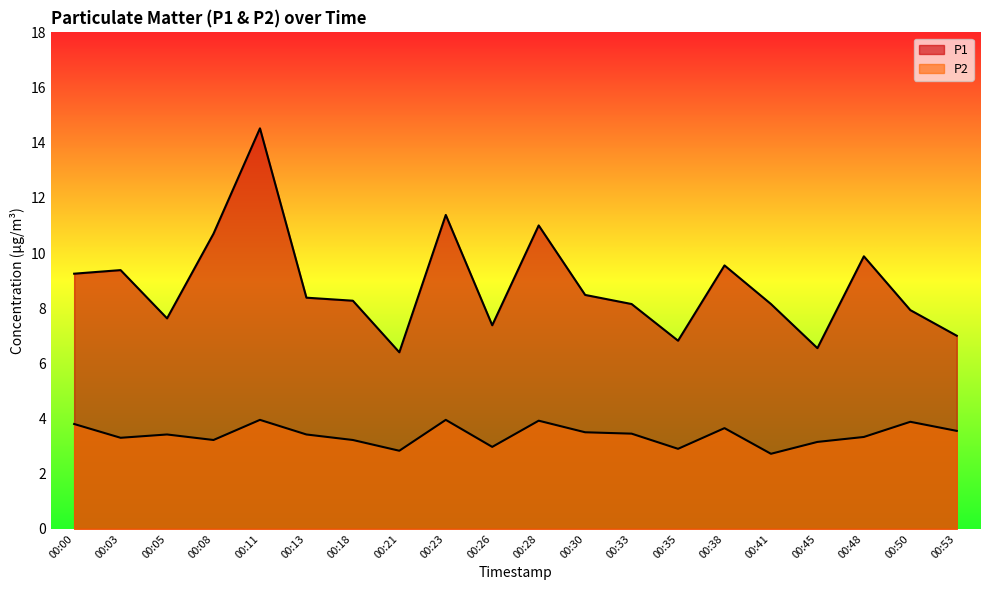

List the series in order of their peak value, lowest first.

P2, P1